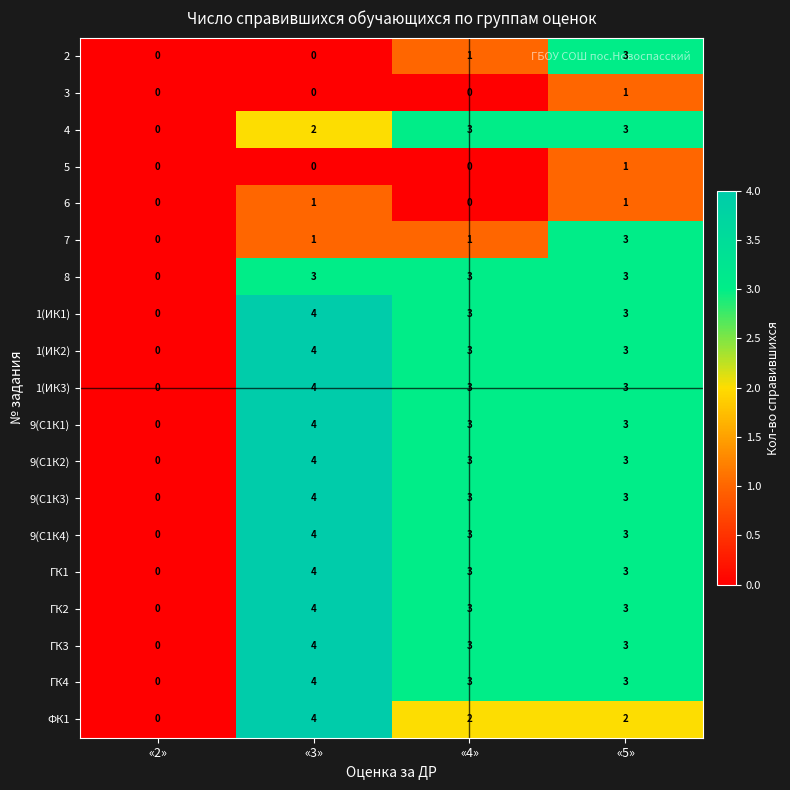

Count the 9(С1К4) values in the range 3 to 4.

3